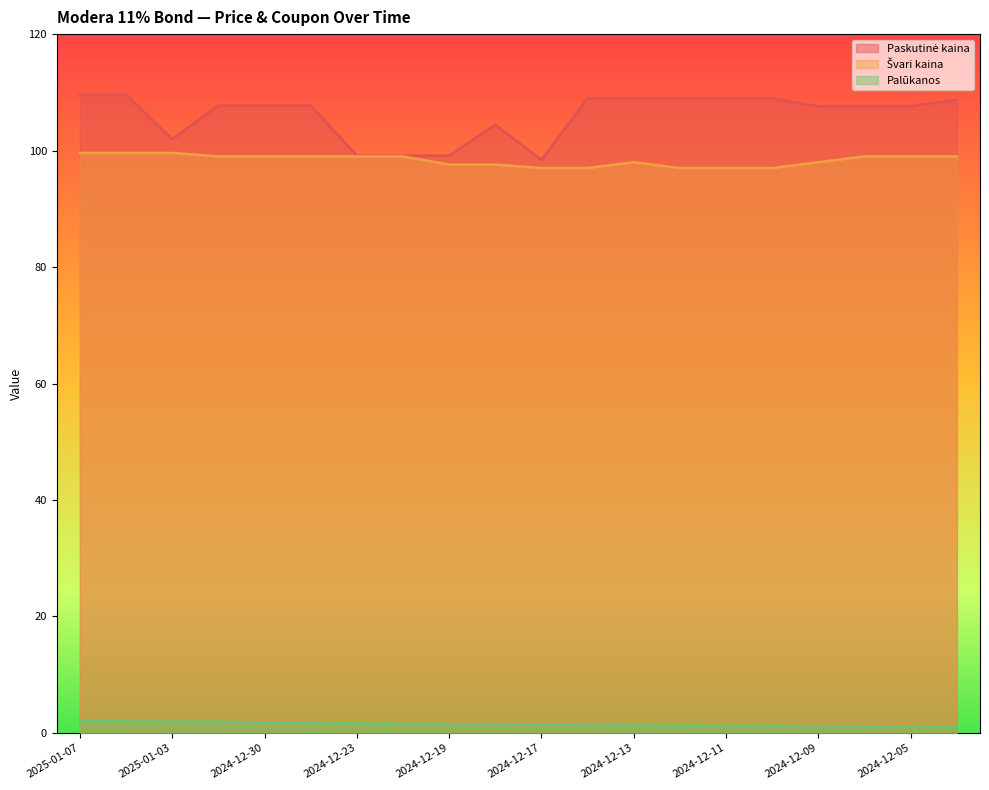

What are all the series names shown in the legend?

Paskutinė kaina, Švari kaina, Palūkanos